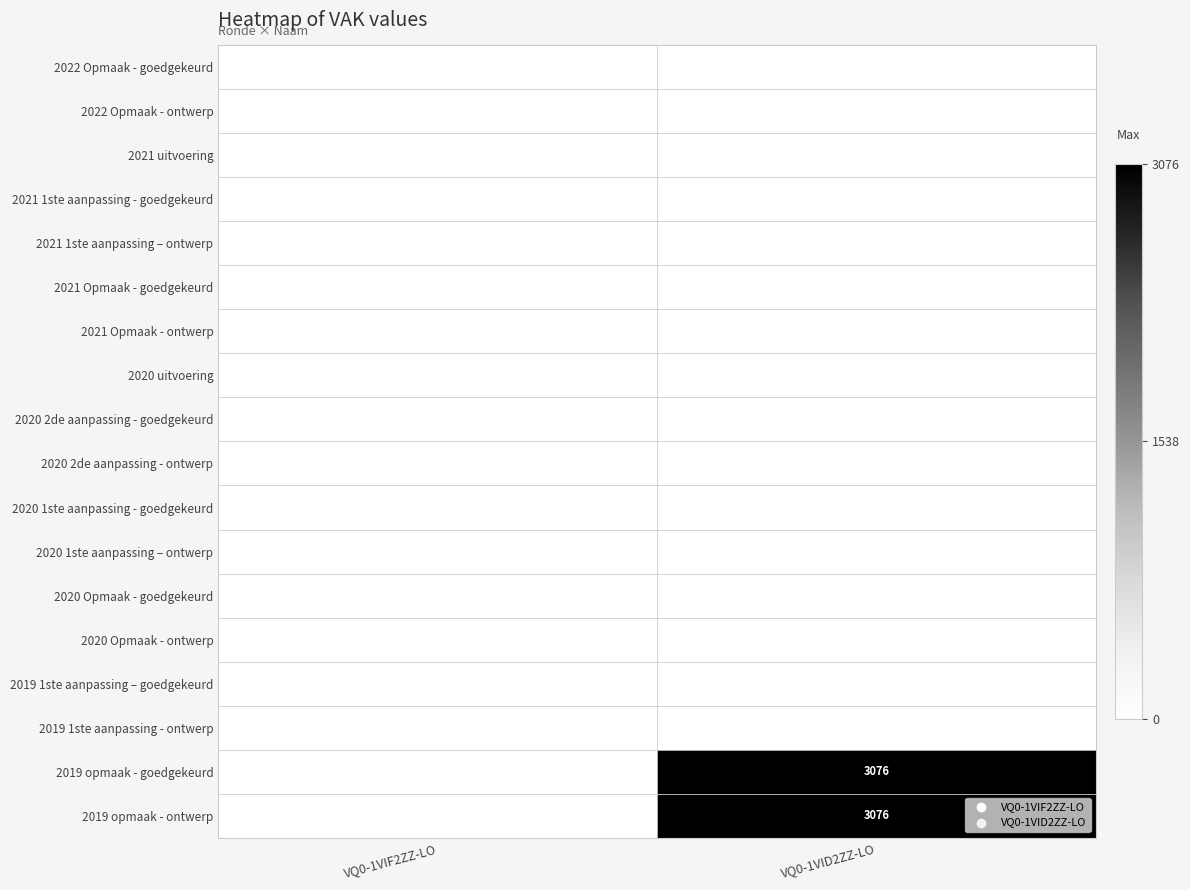

The value of 2020 Opmaak - goedgekeurd at VQ0-1VID2ZZ-LO is 0. True or false?

True